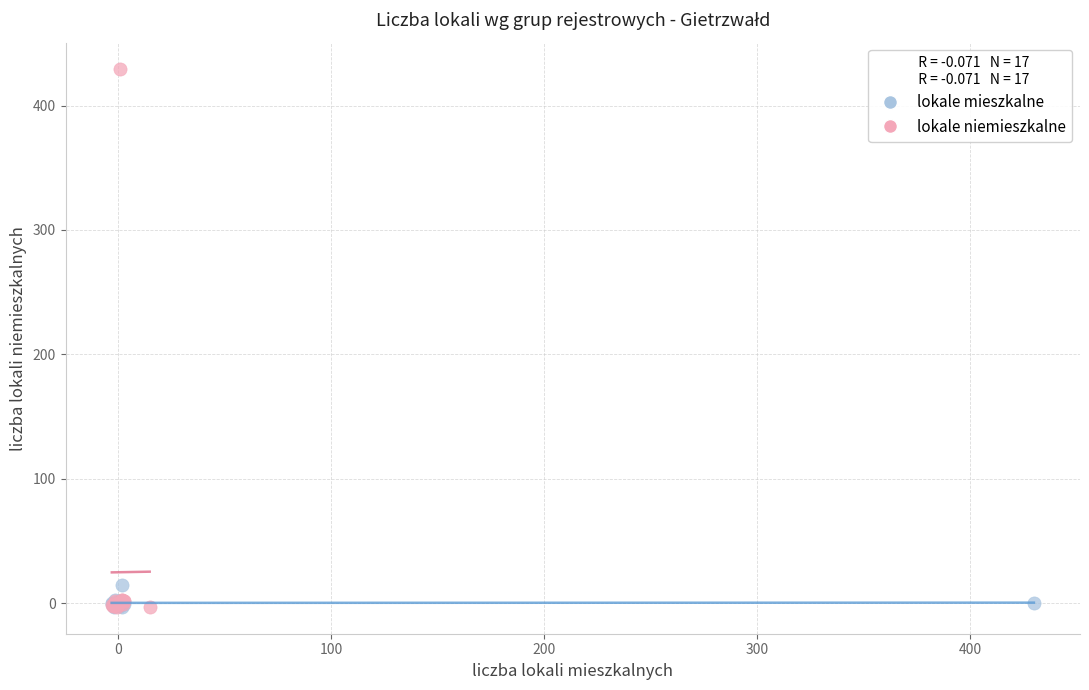

Which series has the widest spread of Y values?

lokale niemieszkalne